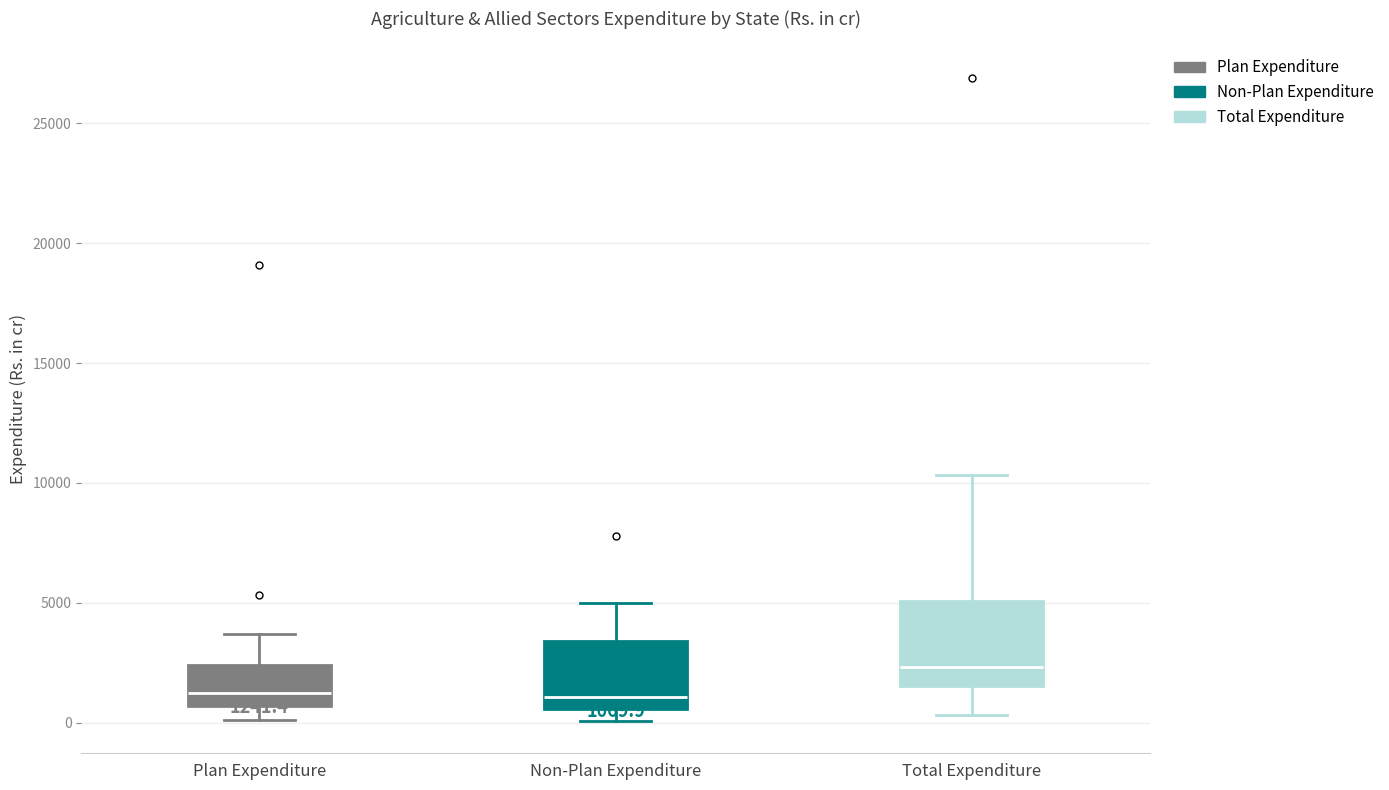

Which box is the tallest, from its lower edge to its upper edge?

Total Expenditure